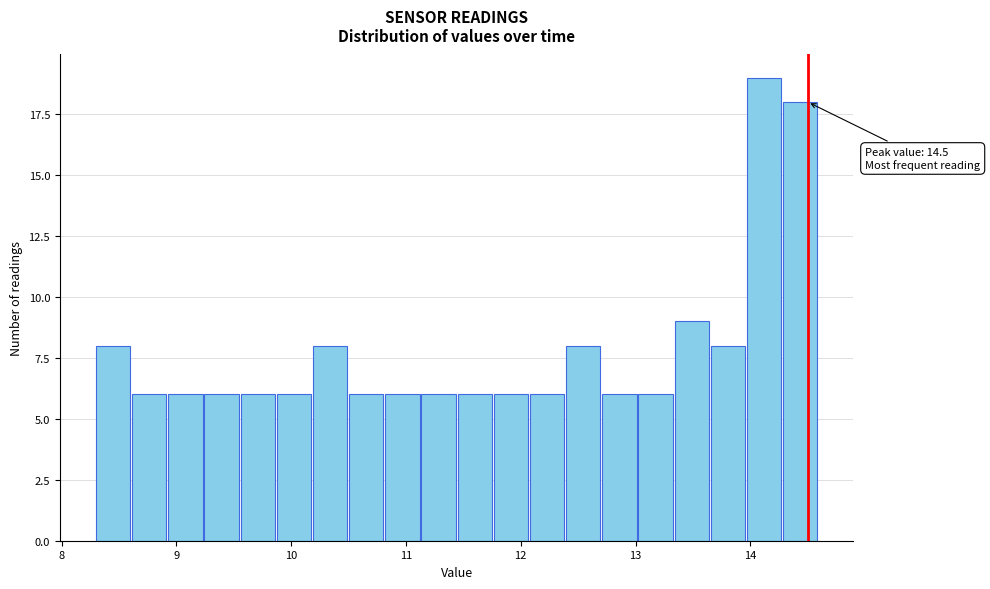

Read against the x-axis, roughly where is the centre of the tallest bar?

14.1